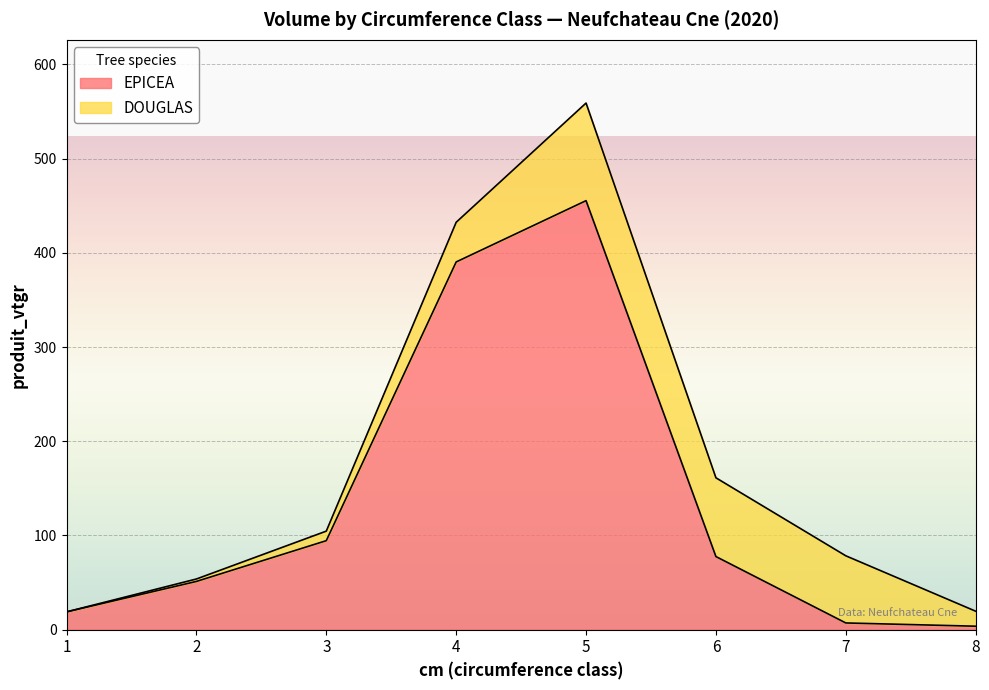

Where is the first local maximum?

5